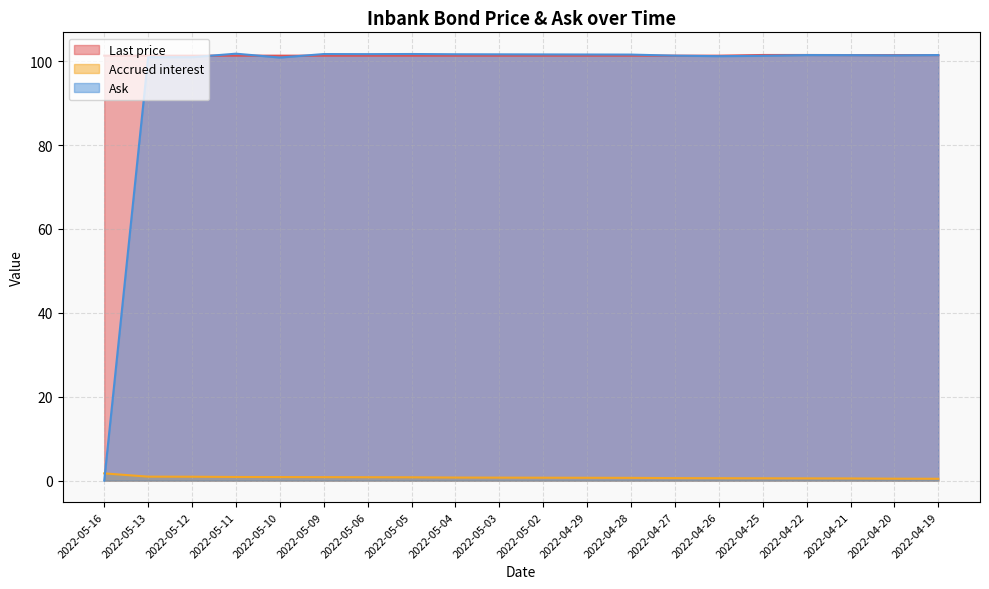

Reading right to left, list all the values displayed in this chart.

Last price: 2022-04-19=101.4	2022-04-20=101.4	2022-04-21=101.4	2022-04-22=101.5	2022-04-25=101.5	2022-04-26=101.3	2022-04-27=101.3	2022-04-28=101.3	2022-04-29=101.3	2022-05-02=101.3	2022-05-03=101.3	2022-05-04=101.3	2022-05-05=101.3	2022-05-06=101.3	2022-05-09=101.3	2022-05-10=101.3	2022-05-11=101.3	2022-05-12=101.3	2022-05-13=101.3	2022-05-16=101.3
Accrued interest: 2022-04-19=0.4	2022-04-20=0.5	2022-04-21=0.5	2022-04-22=0.5	2022-04-25=0.6	2022-04-26=0.6	2022-04-27=0.6	2022-04-28=0.7	2022-04-29=0.7	2022-05-02=0.7	2022-05-03=0.7	2022-05-04=0.7	2022-05-05=0.8	2022-05-06=0.8	2022-05-09=0.8	2022-05-10=0.9	2022-05-11=0.9	2022-05-12=0.9	2022-05-13=1.0	2022-05-16=1.7
Ask: 2022-04-19=101.4	2022-04-20=101.4	2022-04-21=101.4	2022-04-22=101.4	2022-04-25=101.3	2022-04-26=101.2	2022-04-27=101.3	2022-04-28=101.6	2022-04-29=101.6	2022-05-02=101.6	2022-05-03=101.6	2022-05-04=101.6	2022-05-05=101.7	2022-05-06=101.7	2022-05-09=101.7	2022-05-10=100.9	2022-05-11=101.8	2022-05-12=100.9	2022-05-13=101.0	2022-05-16=0.0